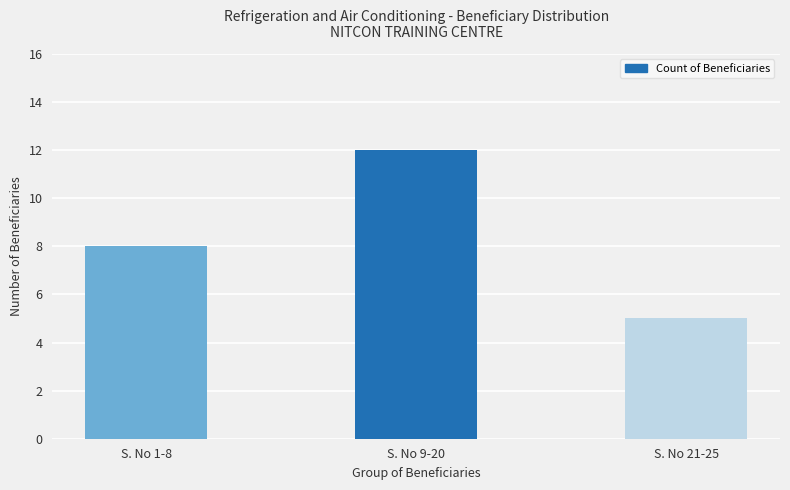

What is the sum of all values?

25